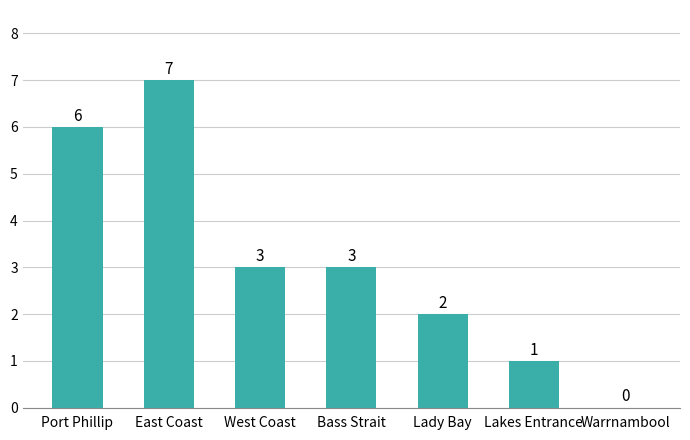

What is the sum of all values?

22